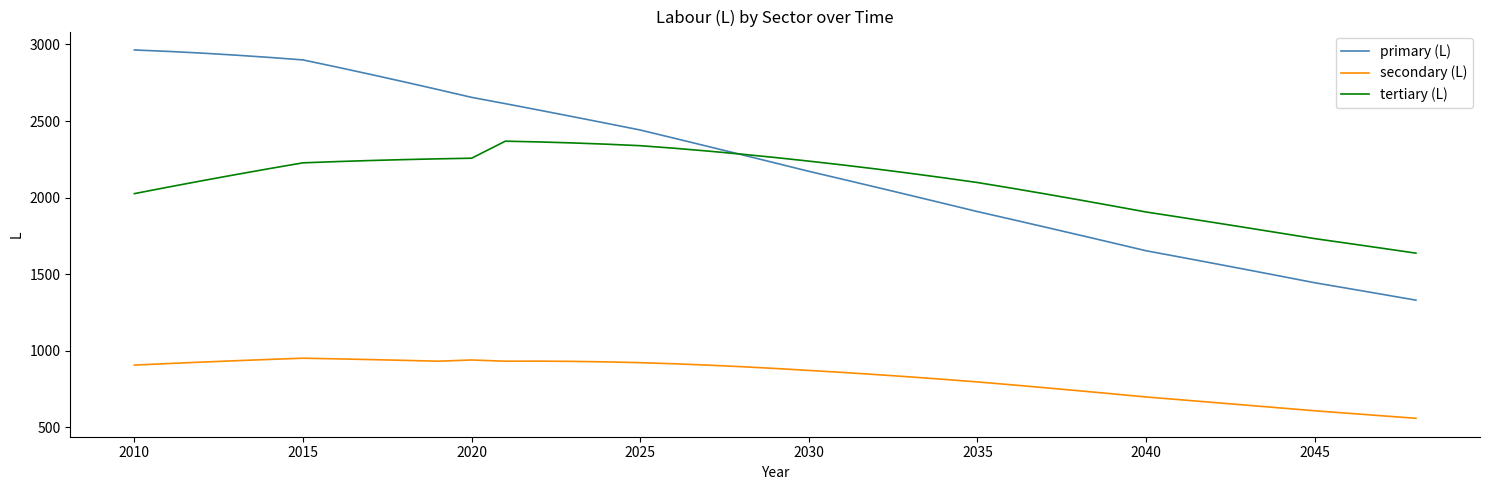

How many lines are shown in the chart?

3